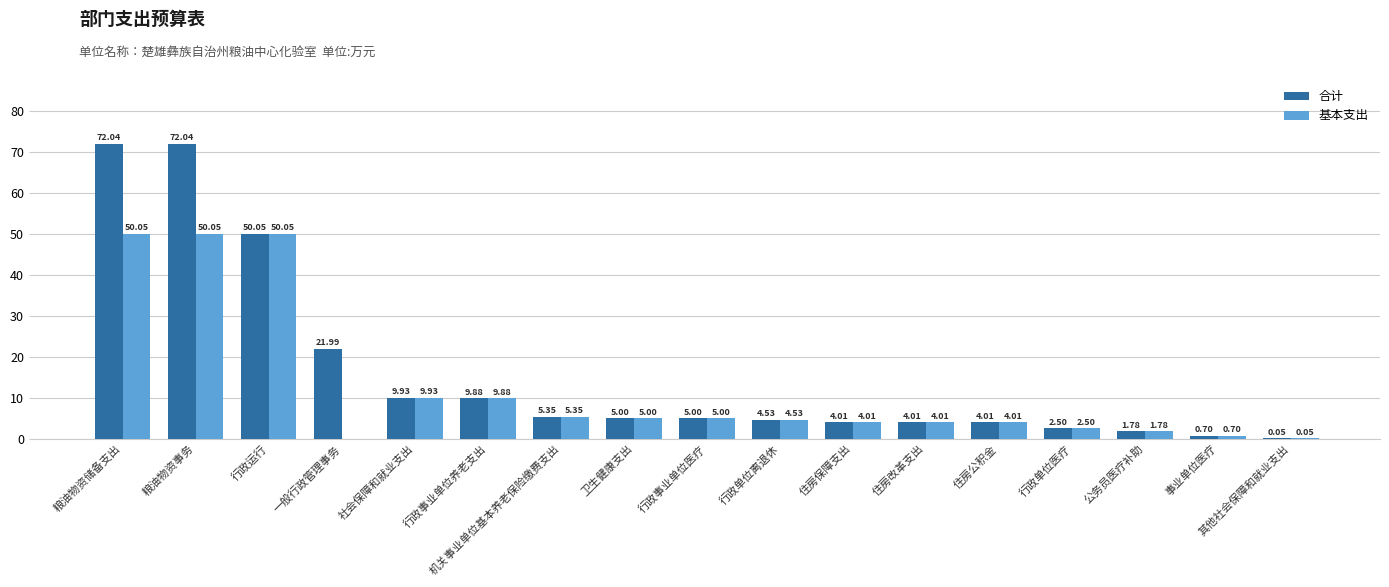

Which series has the widest spread of values?

合计